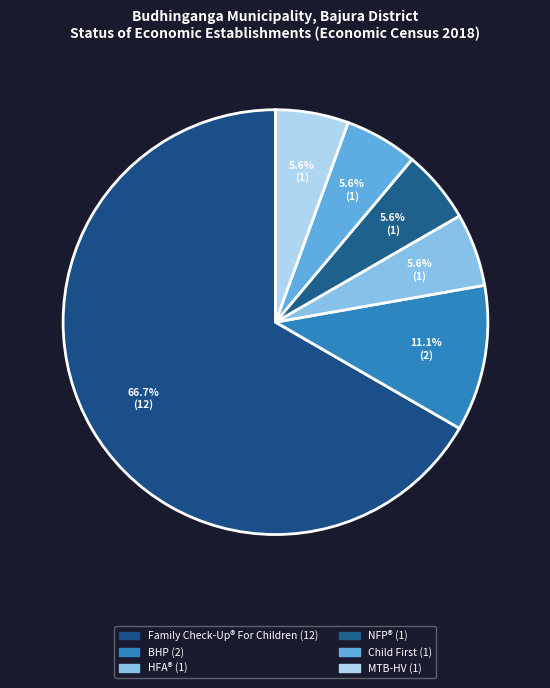

Count the number of slices in the pie.

6